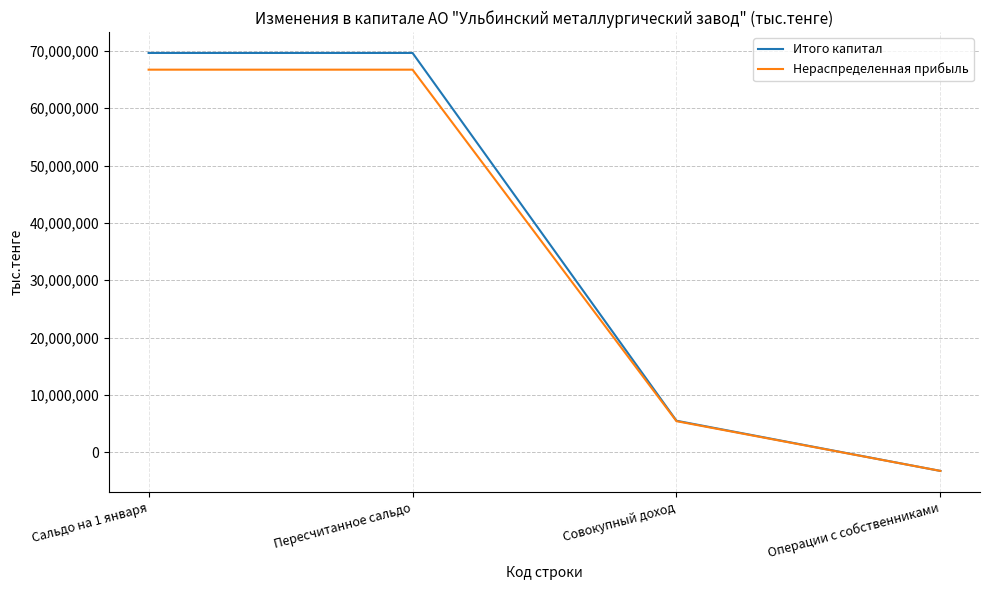

What is the sum of all Нераспределенная прибыль values?

135633392